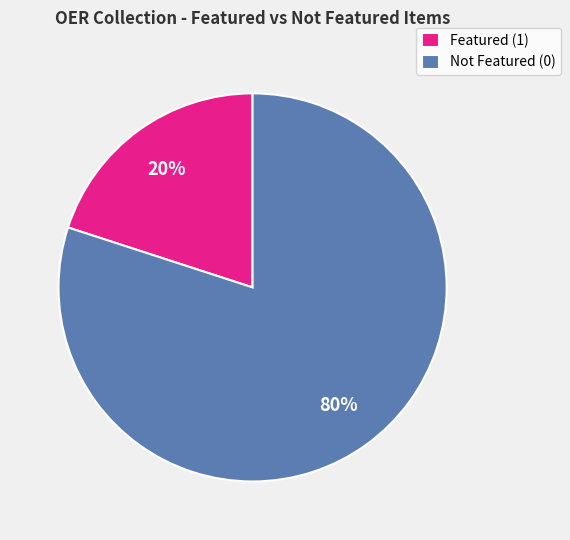

Is the sum of Not Featured (0) and Featured (1) greater than half?

Yes